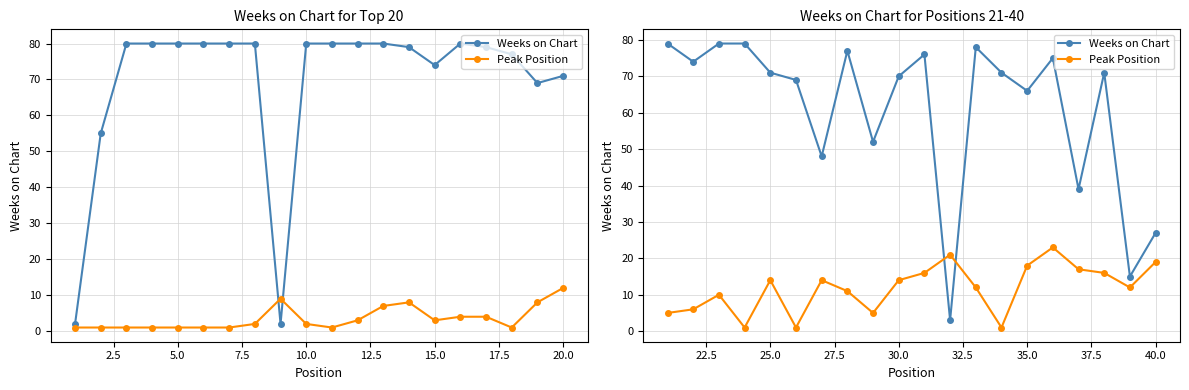

What is the average value of the Weeks on Chart series?

61